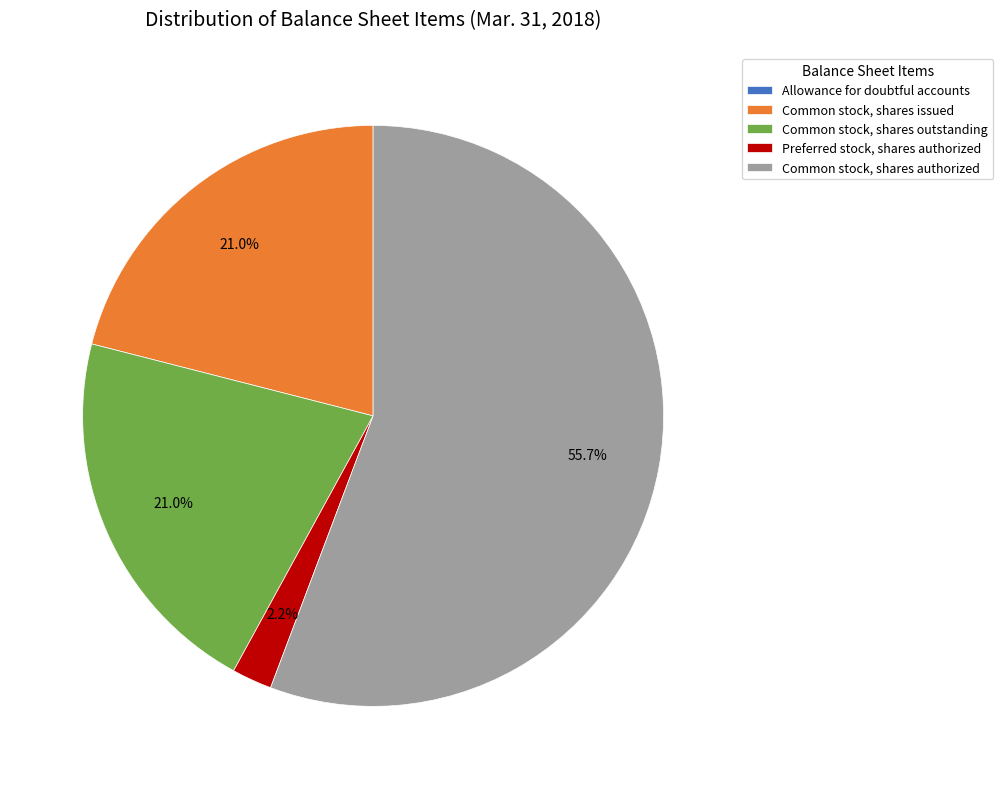

Which category has the biggest portion of the pie?

Common stock, shares authorized